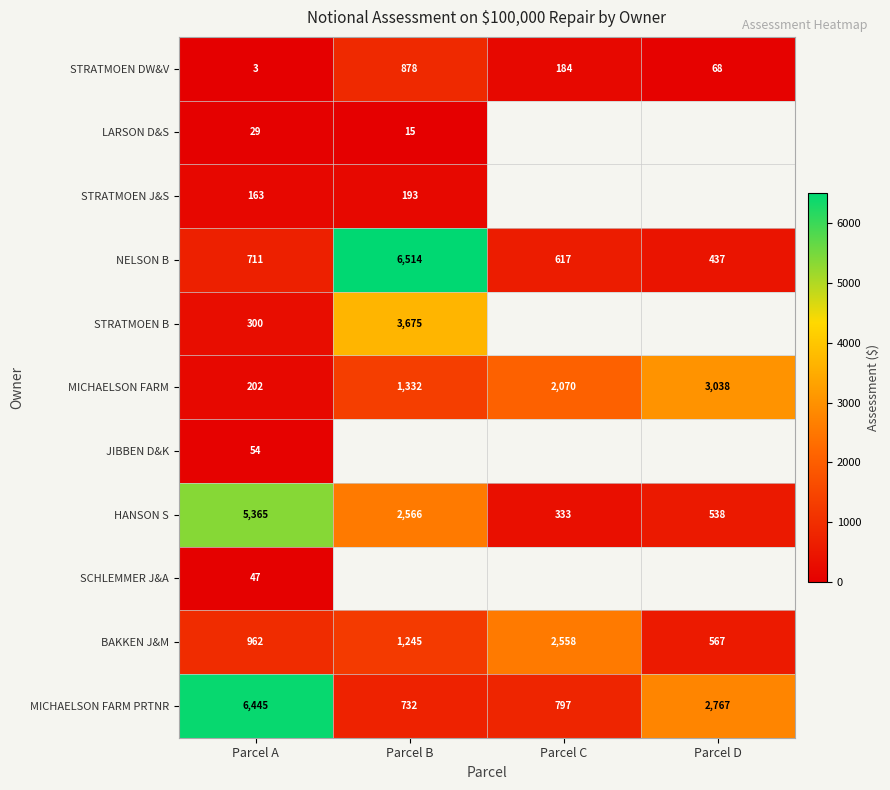

List the labels in order of MICHAELSON FARM PRTNR value, largest first.

Parcel A, Parcel D, Parcel C, Parcel B